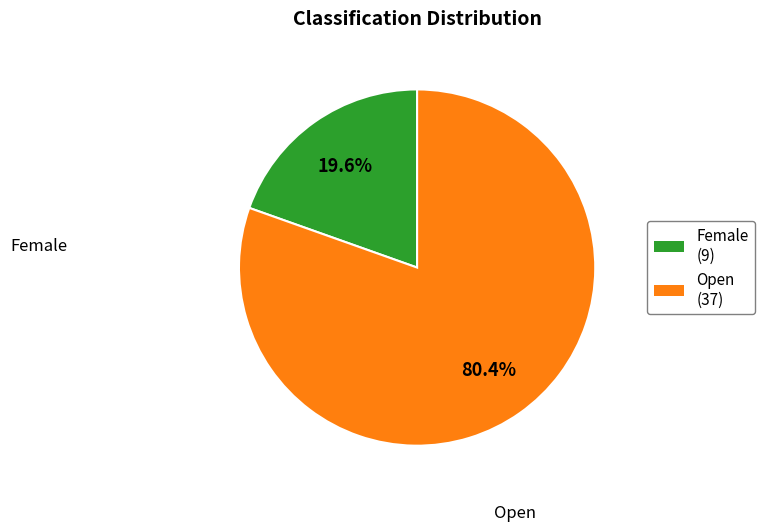

The Open slice represents 95% of the pie. True or false?

False